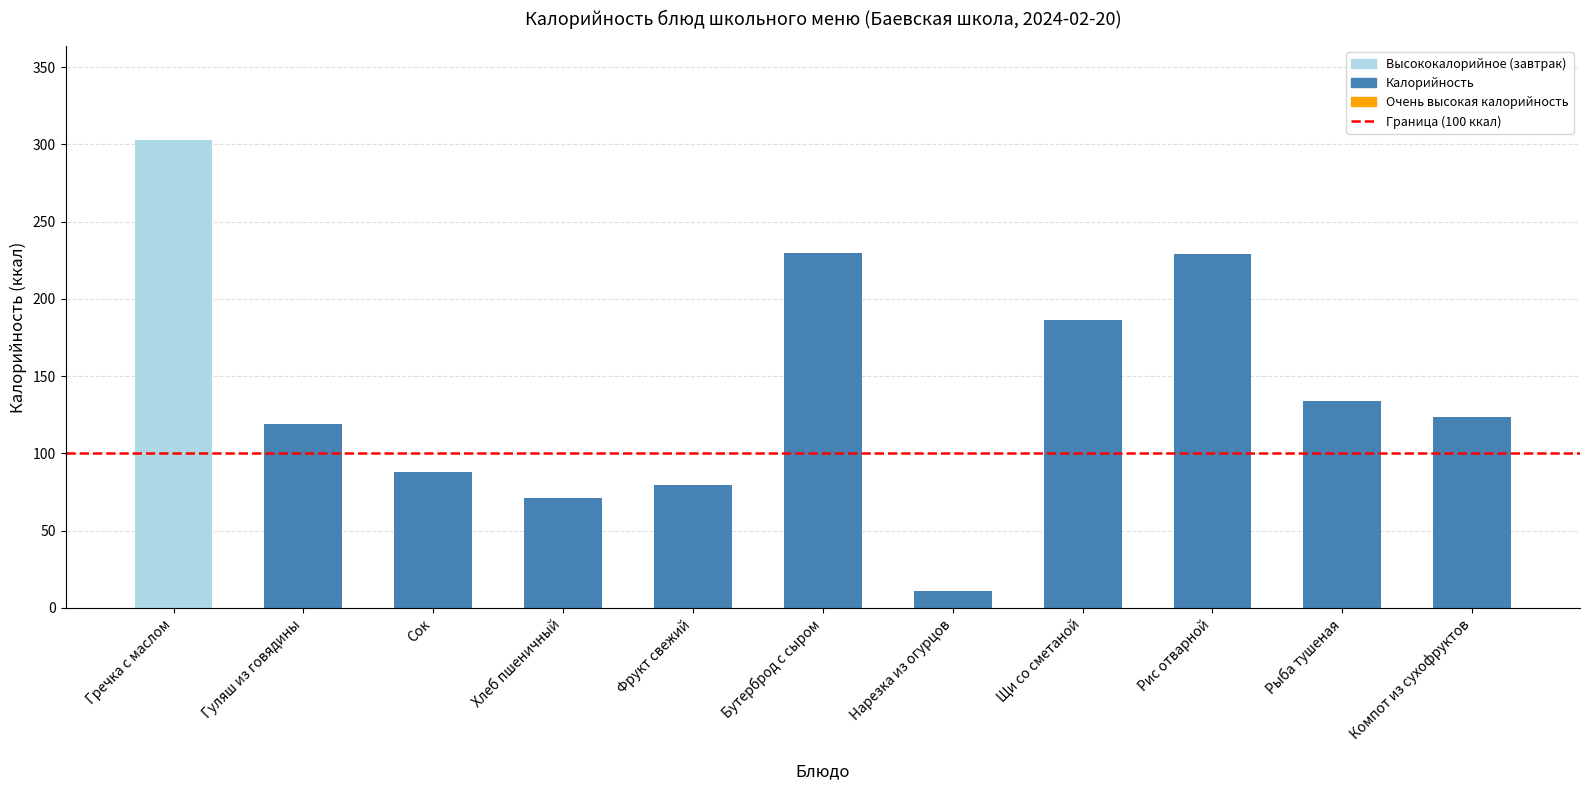

Which has a higher value, Рис отварной or Компот из сухофруктов?

Рис отварной